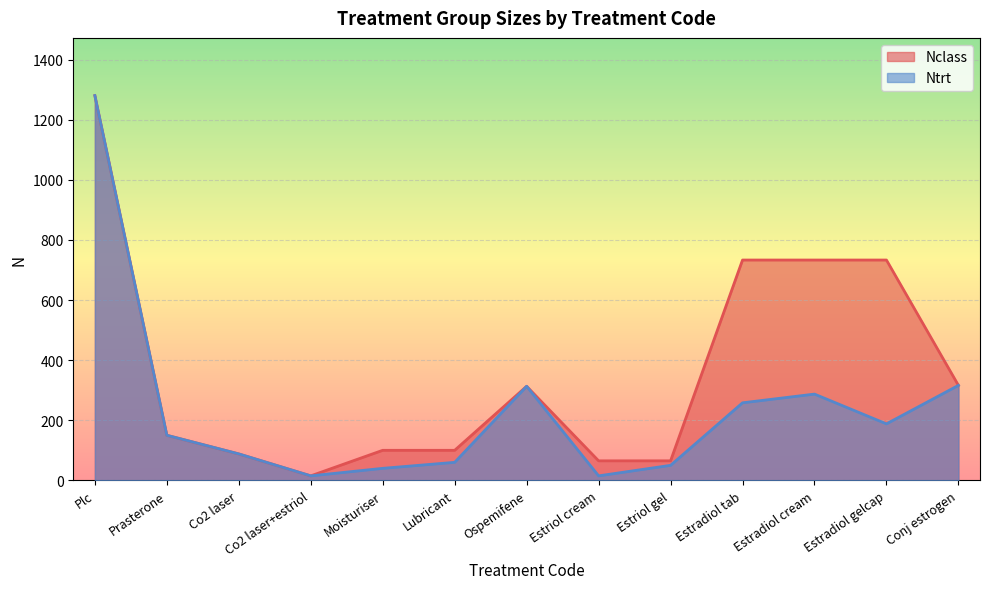

Where is the first local minimum for Nclass?

Co2 laser+estriol